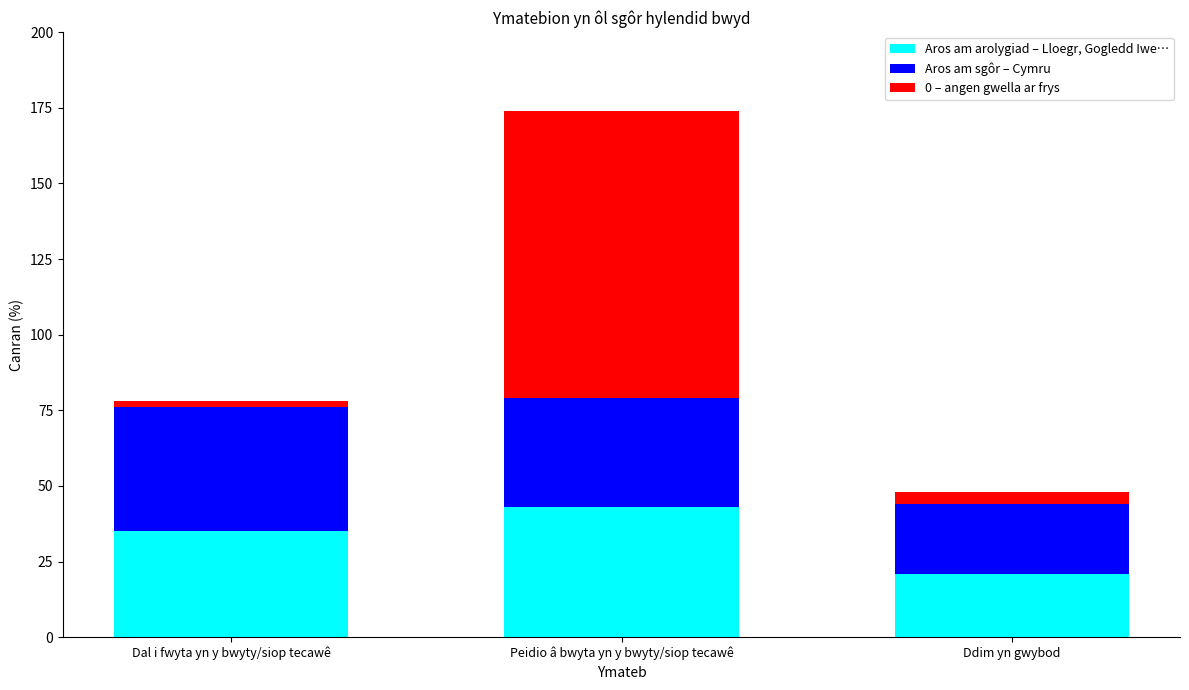

List the labels in order of Aros am arolygiad – Lloegr, Gogledd Iwe… value, smallest first.

Ddim yn gwybod, Dal i fwyta yn y bwyty/siop tecawê, Peidio â bwyta yn y bwyty/siop tecawê